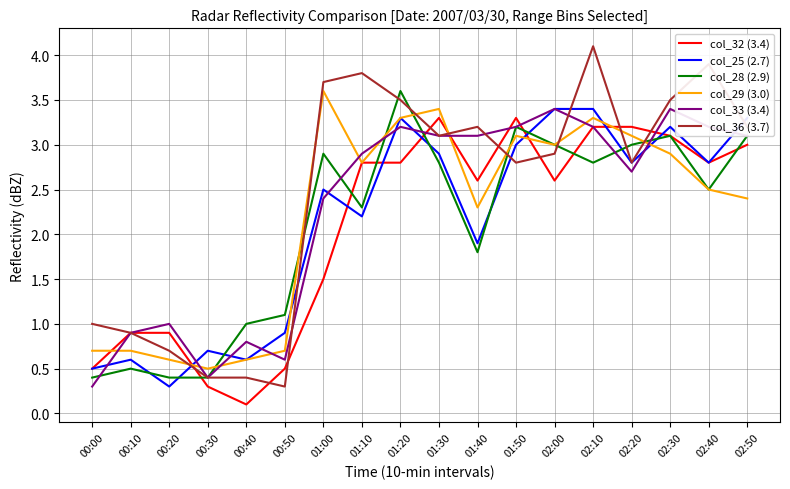

The col_36 (3.7) series shows 1.3 at 00:00. True or false?

False